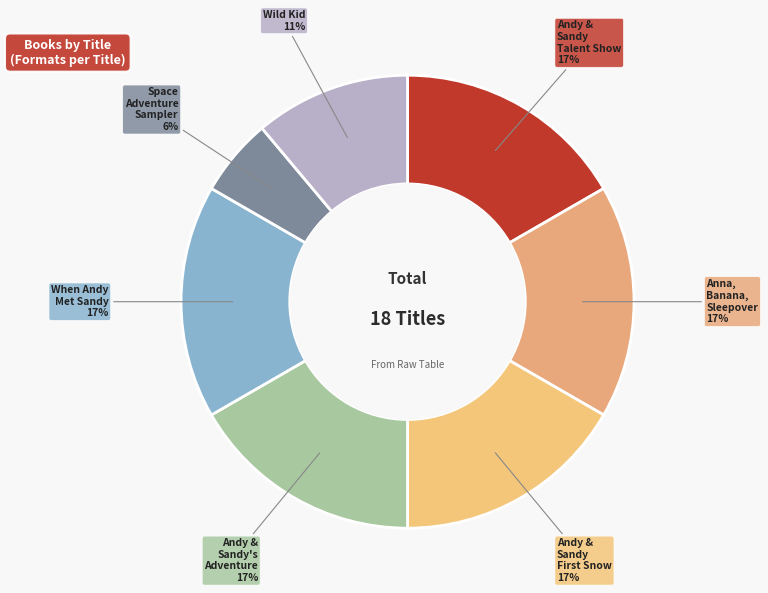

What percentage is the Wild Kid slice, to the nearest percent?

11%